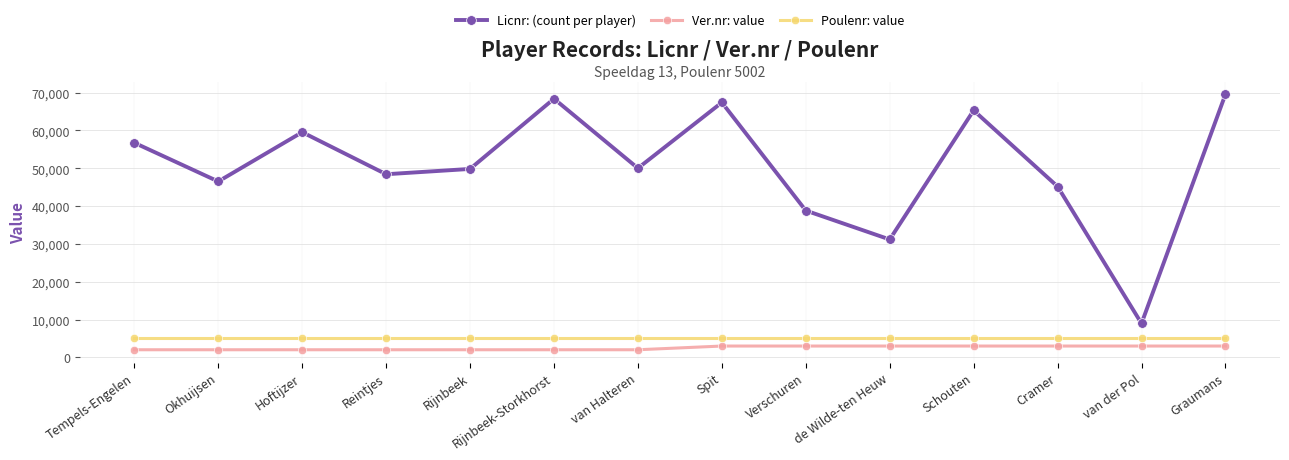

Rank the series by their maximum value, from lowest to highest.

Ver.nr: value, Poulenr: value, Licnr: (count per player)